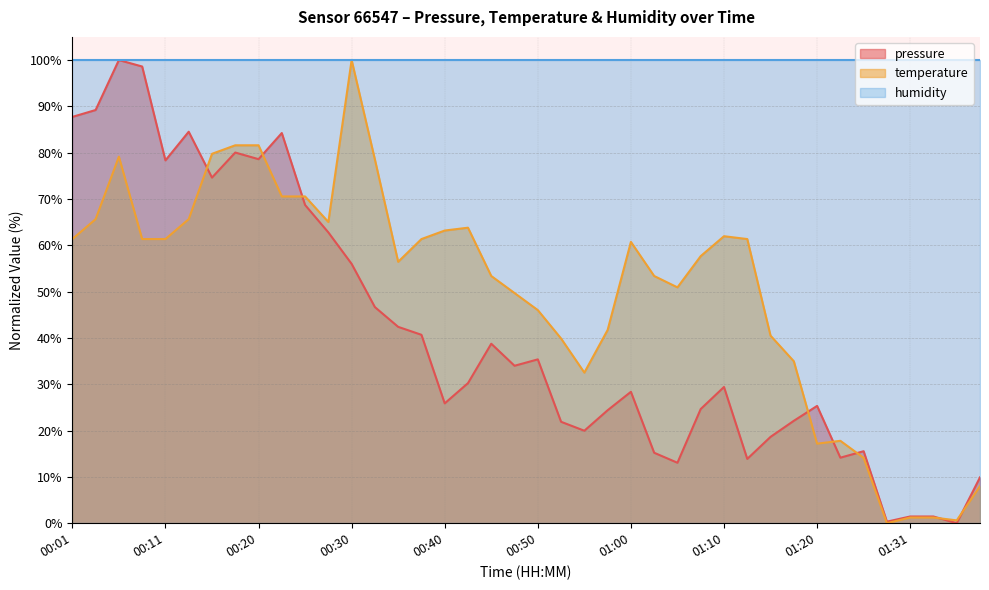

How many lines are shown in the chart?

3